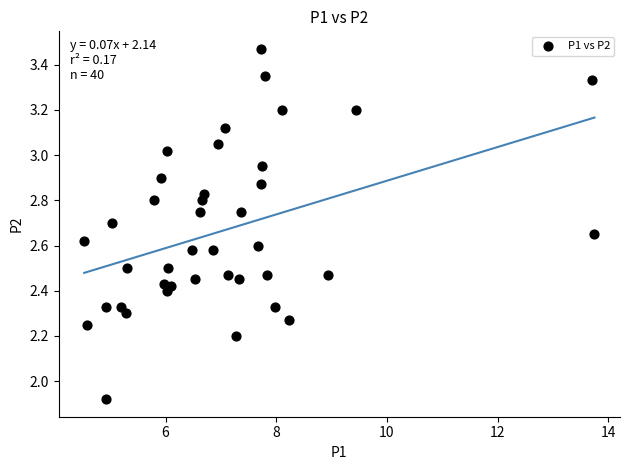

What is the range of X values (max minus min)?

9.2